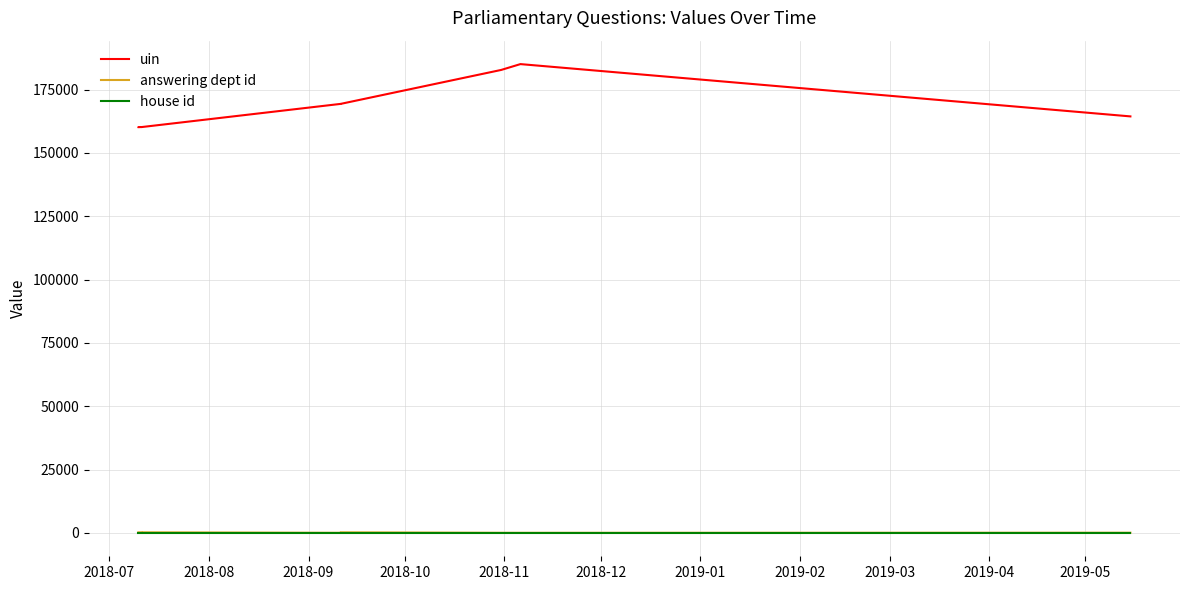

Which category has the lowest value in the uin series?

2018-07